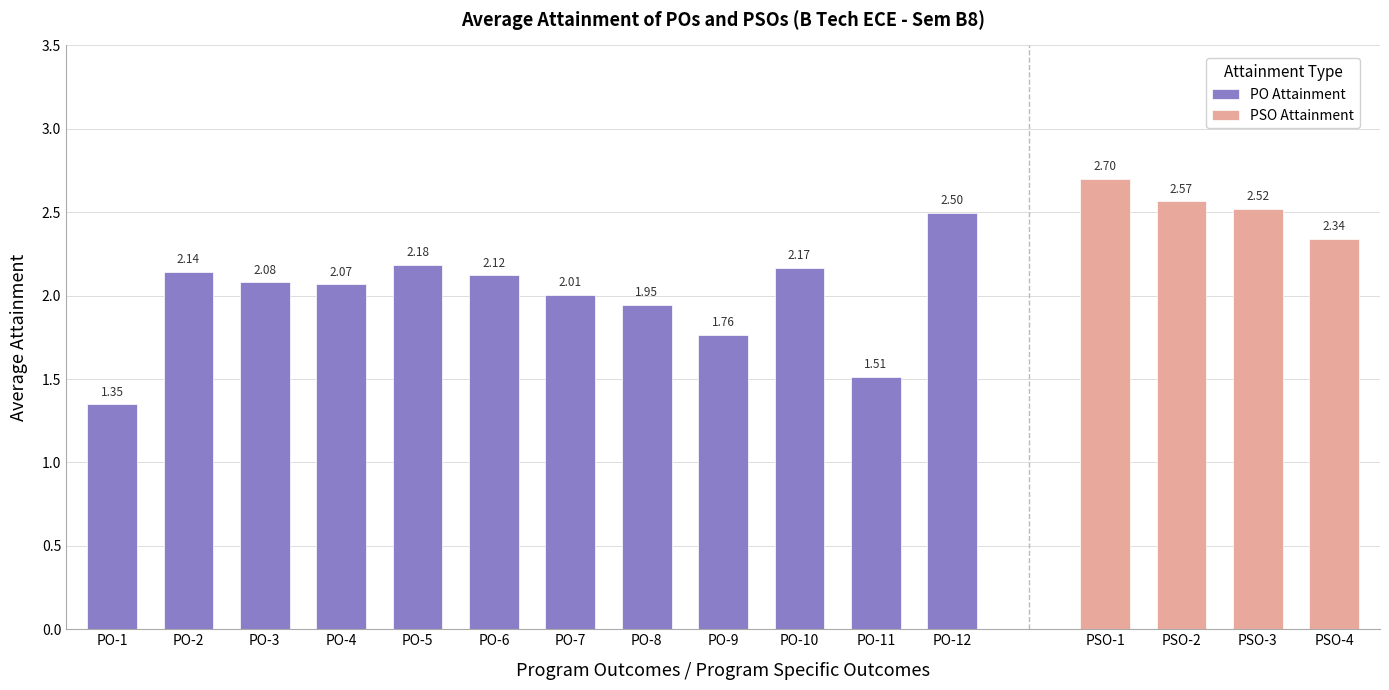

What is the average value of the PO Attainment series?

2.0